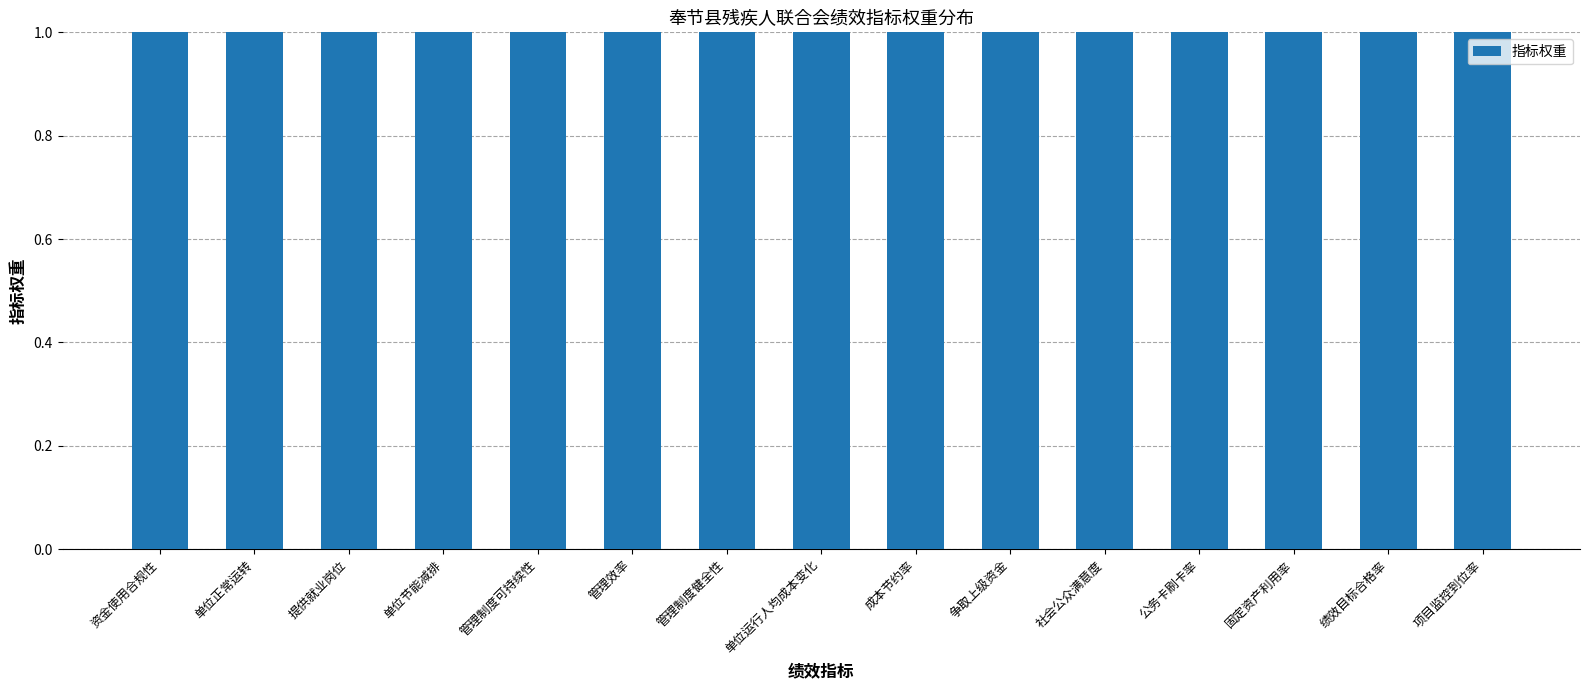

How many data points does each series have?

15